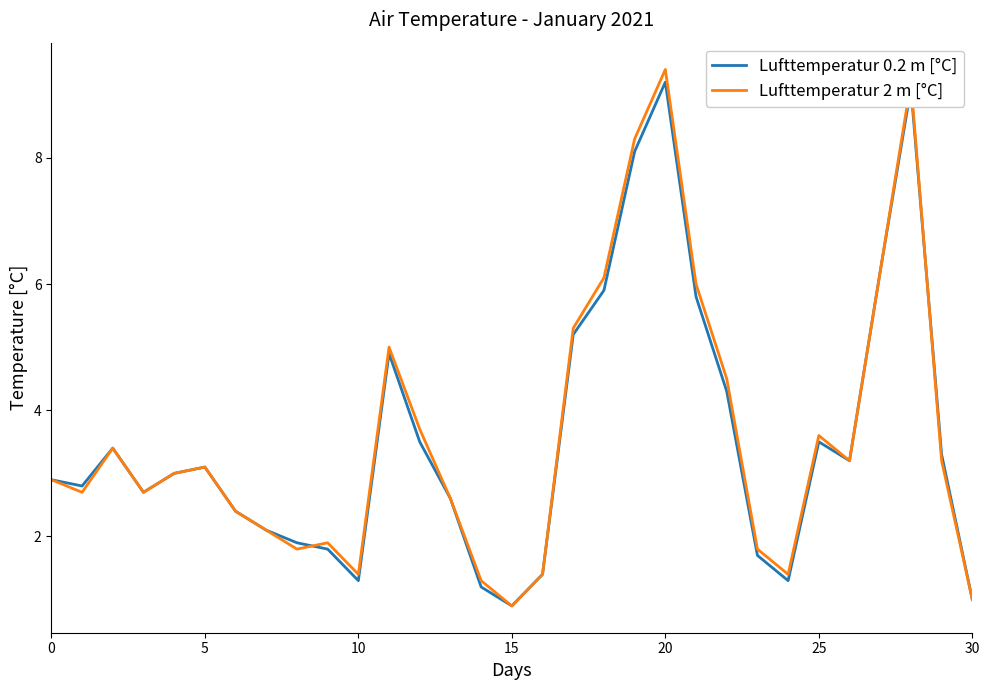

How many interior local valleys does the Lufttemperatur 2 m [°C] series have?

7